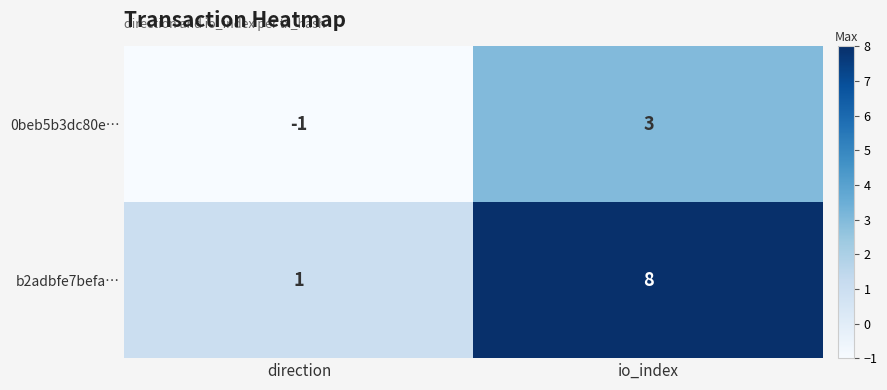

Which series has the largest range (max minus min)?

b2adbfe7befa…